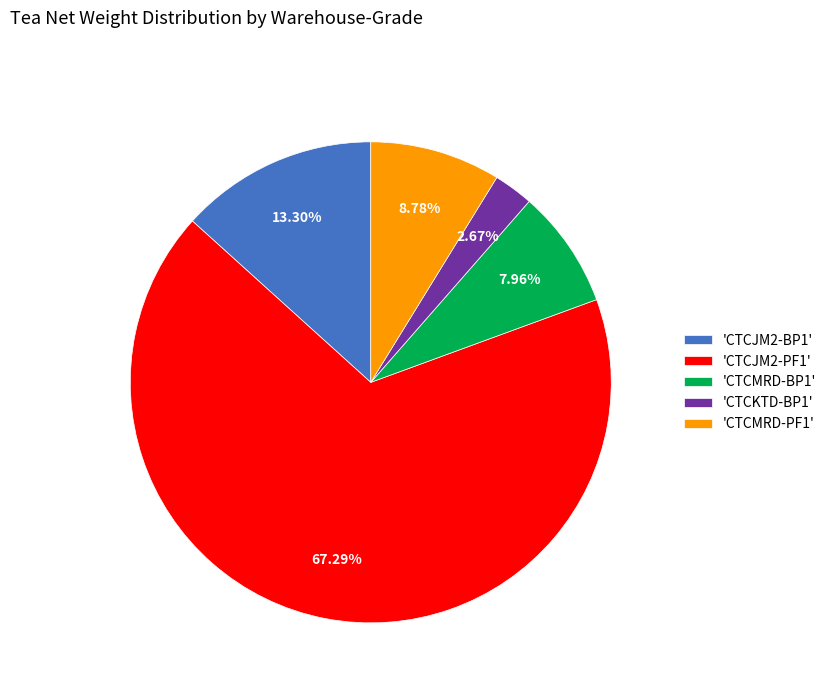

To the nearest percent, what is the difference between the largest and smallest slice percentages?

65%